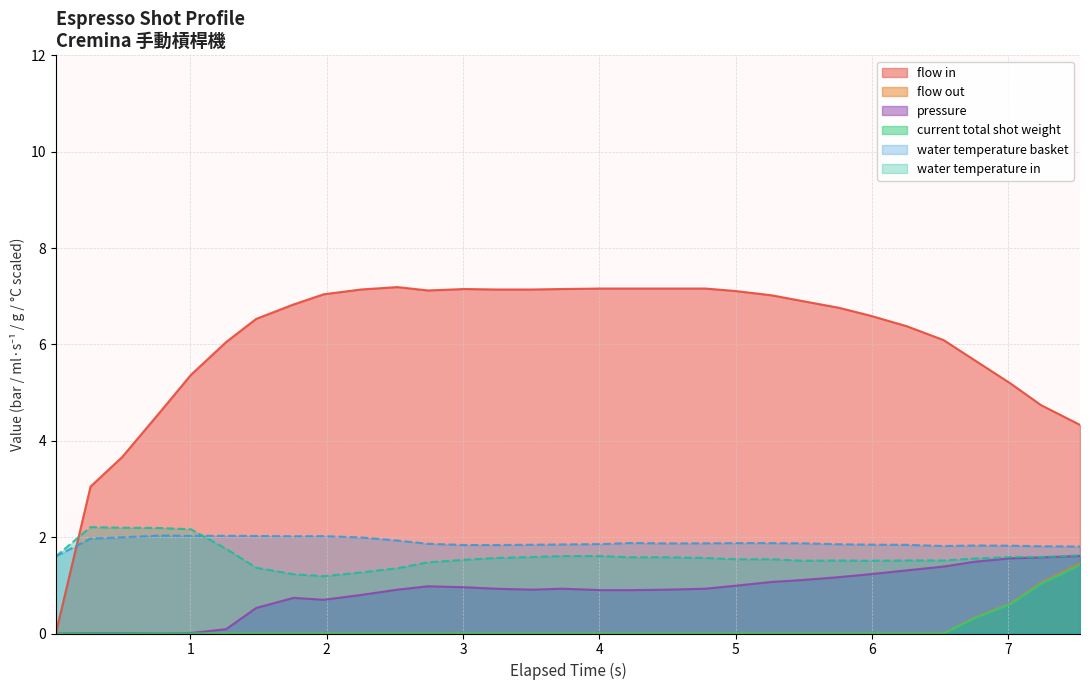

Reading left to right, extract all data points from this chart.

flow_in: 0.012=0.0	0.267=3.0	0.498=3.7	0.778=4.6	1.004=5.4	1.262=6.0	1.482=6.5	1.757=6.8	1.977=7.0	2.251=7.1	2.517=7.2	2.743=7.1	3.013=7.2	3.237=7.1	3.508=7.1	3.73=7.2	4.017=7.2	4.228=7.2	4.499=7.2	4.777=7.2	4.993=7.1	5.263=7.0	5.49=6.9	5.758=6.8	5.983=6.6	6.253=6.4	6.525=6.1	6.754=5.7	7.016=5.2	7.24=4.7	7.526=4.3
flow_out: 0.012=0.0	0.267=0.0	0.498=0.0	0.778=0.0	1.004=0.0	1.262=0.0	1.482=0.0	1.757=0.0	1.977=0.0	2.251=0.0	2.517=0.0	2.743=0.0	3.013=0.0	3.237=0.0	3.508=0.0	3.73=0.0	4.017=0.0	4.228=0.0	4.499=0.0	4.777=0.0	4.993=0.0	5.263=0.0	5.49=0.0	5.758=0.0	5.983=0.0	6.253=0.0	6.525=0.0	6.754=0.3	7.016=0.6	7.24=1.1	7.526=1.4
pressure: 0.012=0.0	0.267=0.0	0.498=0.0	0.778=0.0	1.004=0.0	1.262=0.1	1.482=0.5	1.757=0.7	1.977=0.7	2.251=0.8	2.517=0.9	2.743=1.0	3.013=1.0	3.237=0.9	3.508=0.9	3.73=0.9	4.017=0.9	4.228=0.9	4.499=0.9	4.777=0.9	4.993=1.0	5.263=1.1	5.49=1.1	5.758=1.2	5.983=1.2	6.253=1.3	6.525=1.4	6.754=1.5	7.016=1.6	7.24=1.6	7.526=1.6
current_total_shot_weight: 0.012=0.0	0.267=0.0	0.498=0.0	0.778=0.0	1.004=0.0	1.262=0.0	1.482=0.0	1.757=0.0	1.977=0.0	2.251=0.0	2.517=0.0	2.743=0.0	3.013=0.0	3.237=0.0	3.508=0.0	3.73=0.0	4.017=0.0	4.228=0.0	4.499=0.0	4.777=0.0	4.993=0.0	5.263=0.0	5.49=0.0	5.758=0.0	5.983=0.0	6.253=0.0	6.525=0.0	6.754=0.3	7.016=0.6	7.24=1.0	7.526=1.4
water_temperature_basket: 0.012=1.6	0.267=2.0	0.498=2.0	0.778=2.0	1.004=2.0	1.262=2.0	1.482=2.0	1.757=2.0	1.977=2.0	2.251=2.0	2.517=1.9	2.743=1.9	3.013=1.8	3.237=1.8	3.508=1.8	3.73=1.8	4.017=1.9	4.228=1.9	4.499=1.9	4.777=1.9	4.993=1.9	5.263=1.9	5.49=1.9	5.758=1.9	5.983=1.8	6.253=1.8	6.525=1.8	6.754=1.8	7.016=1.8	7.24=1.8	7.526=1.8
water_temperature_in: 0.012=1.6	0.267=2.2	0.498=2.2	0.778=2.2	1.004=2.2	1.262=1.8	1.482=1.4	1.757=1.2	1.977=1.2	2.251=1.3	2.517=1.4	2.743=1.5	3.013=1.5	3.237=1.6	3.508=1.6	3.73=1.6	4.017=1.6	4.228=1.6	4.499=1.6	4.777=1.6	4.993=1.5	5.263=1.5	5.49=1.5	5.758=1.5	5.983=1.5	6.253=1.5	6.525=1.5	6.754=1.6	7.016=1.6	7.24=1.6	7.526=1.6